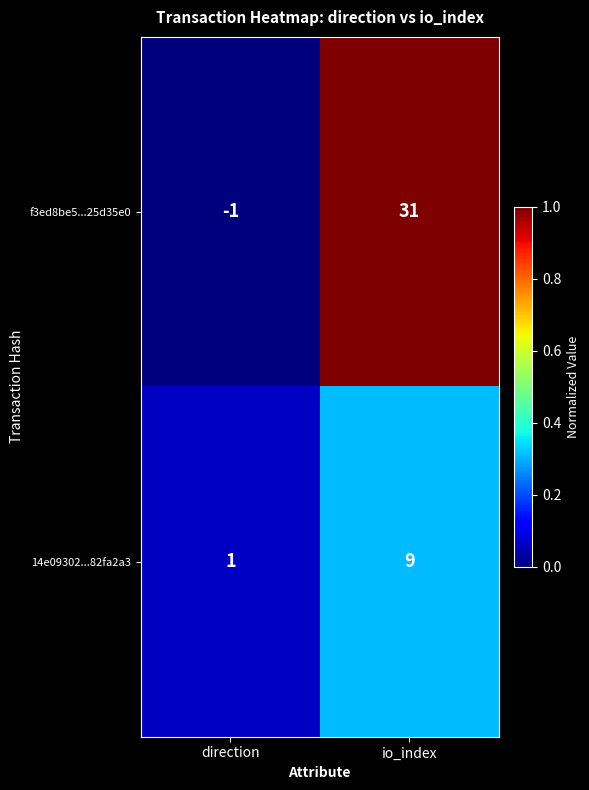

At which category is the sum across all series the highest?

io_index